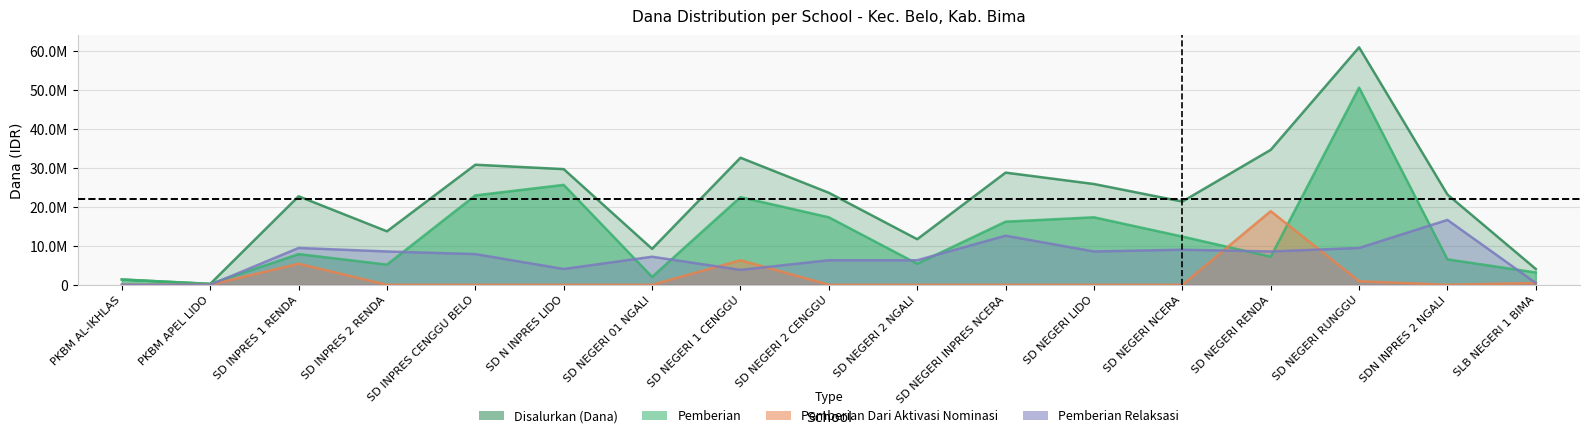

What is the difference between the Disalurkan (Dana) values at SD N INPRES LIDO and SD NEGERI 2 NGALI?

18000000